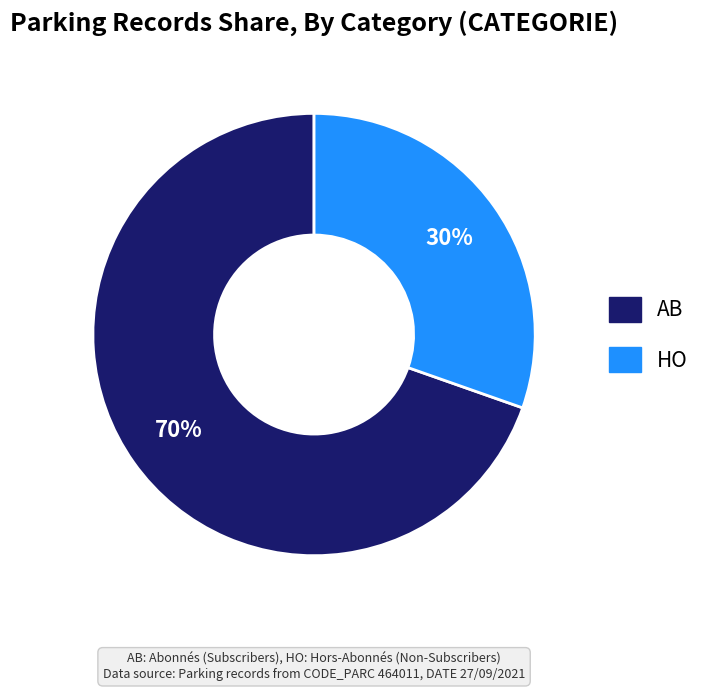

True or false: HO accounts for 17% of the total.

False